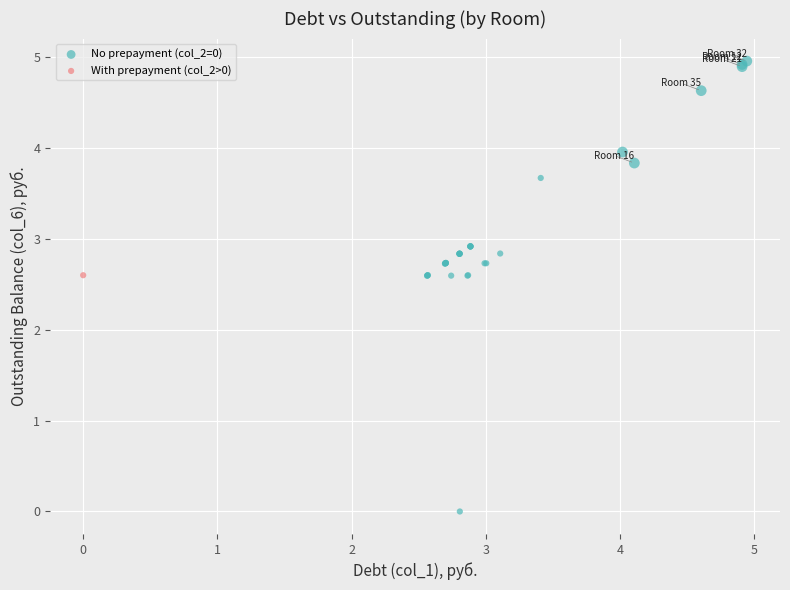

What are all the series names shown in the legend?

No prepayment (col_2=0), With prepayment (col_2>0)